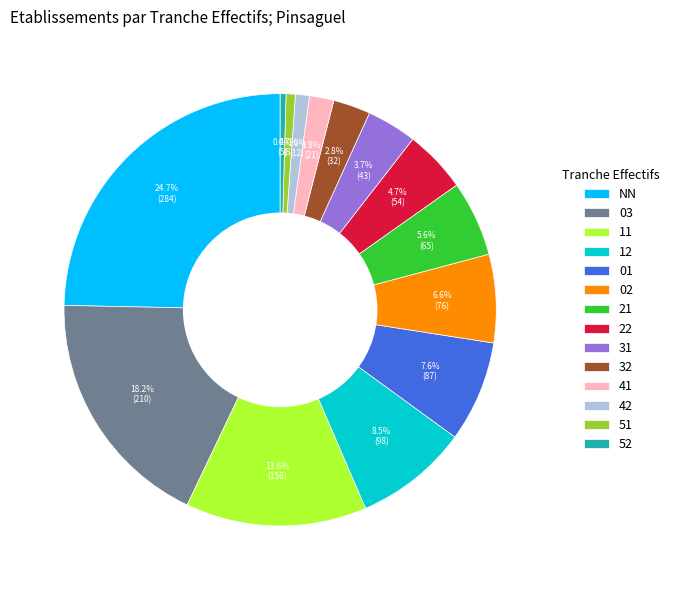

Between NN and 11, which is larger?

NN